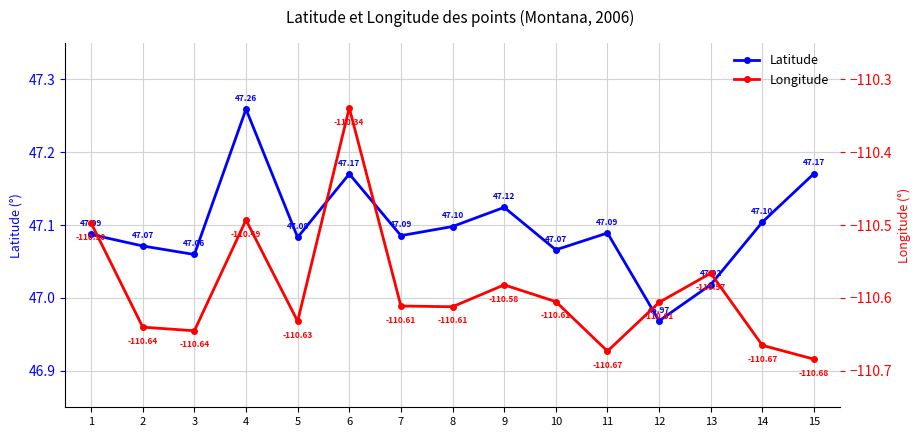

At which category does Latitude reach its first local peak?

4